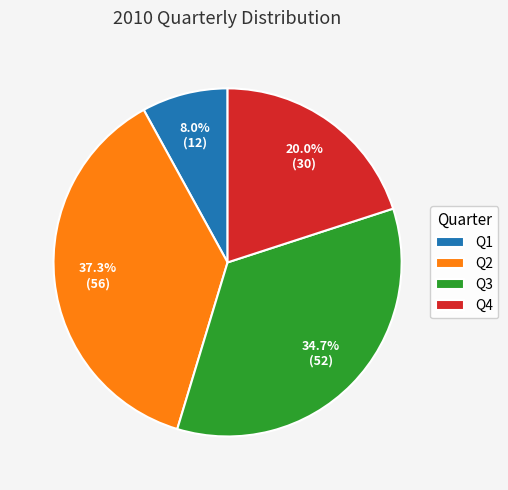

Count the number of slices in the pie.

4